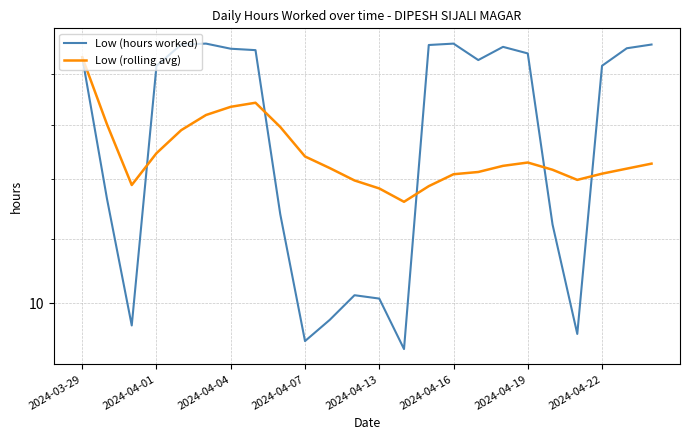

What is the sum of all Low (rolling avg) values?

299.0